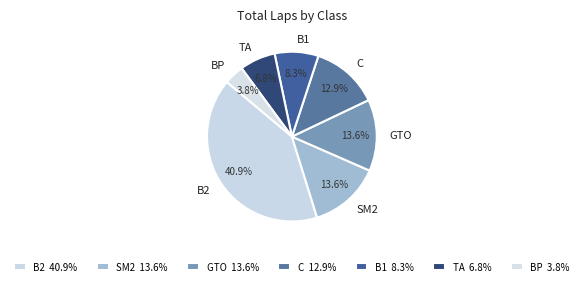

How many segments does this pie chart have?

7